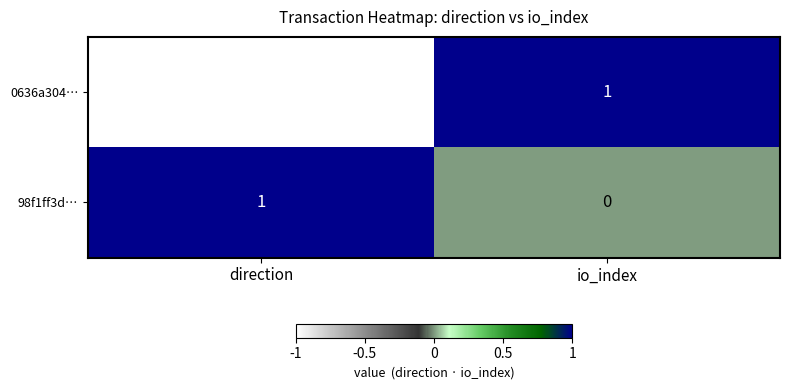

List the series in order of their overall mean, highest first.

98f1ff3d…, 0636a304…